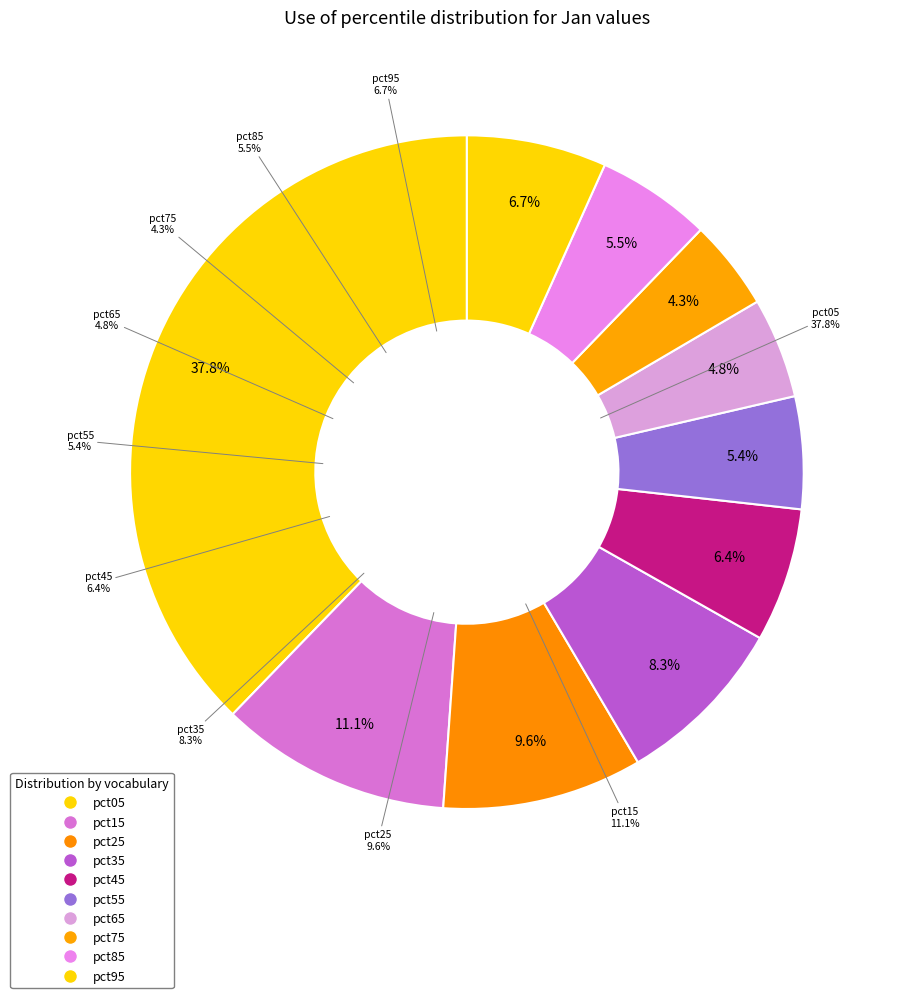

To the nearest percent, what portion does pct95 represent?

7%